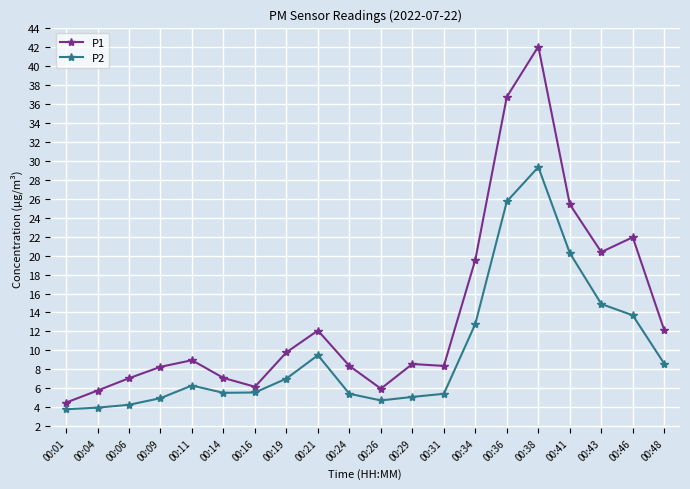

How many data points in P2 are above 6?

10